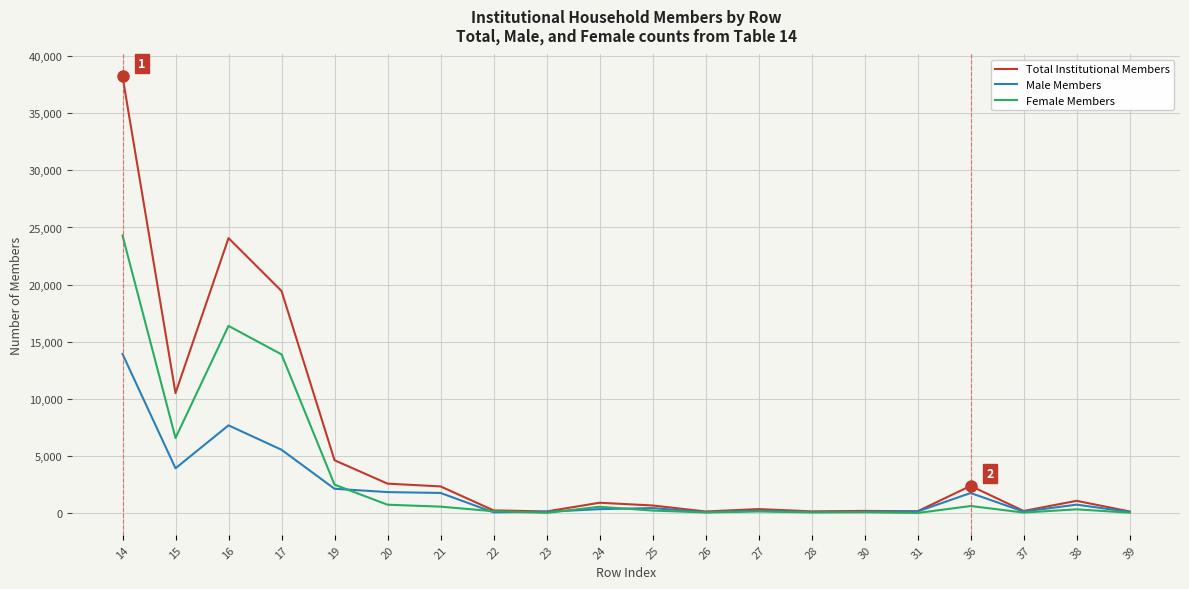

At how many categories does at least one series exceed 15770?

3